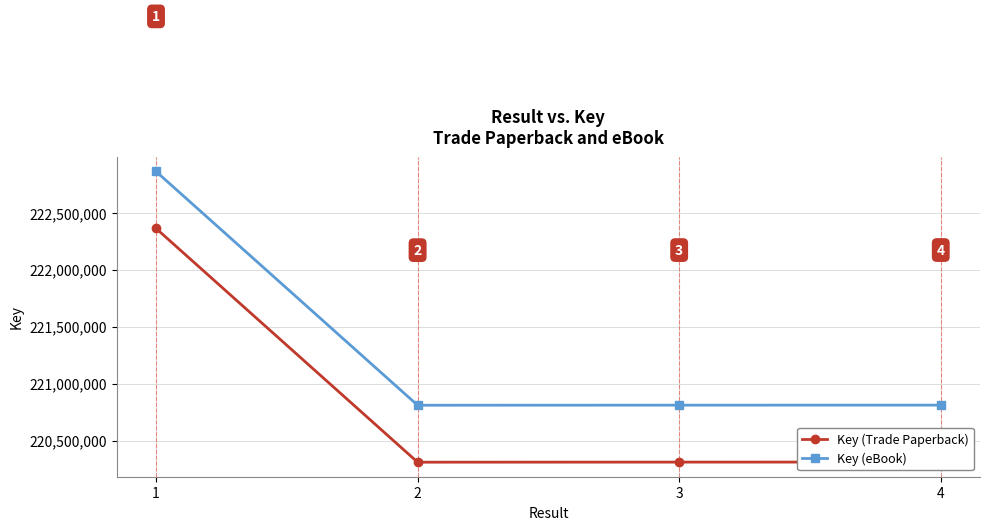

What is the minimum value for Key (Trade Paperback)?

220309788